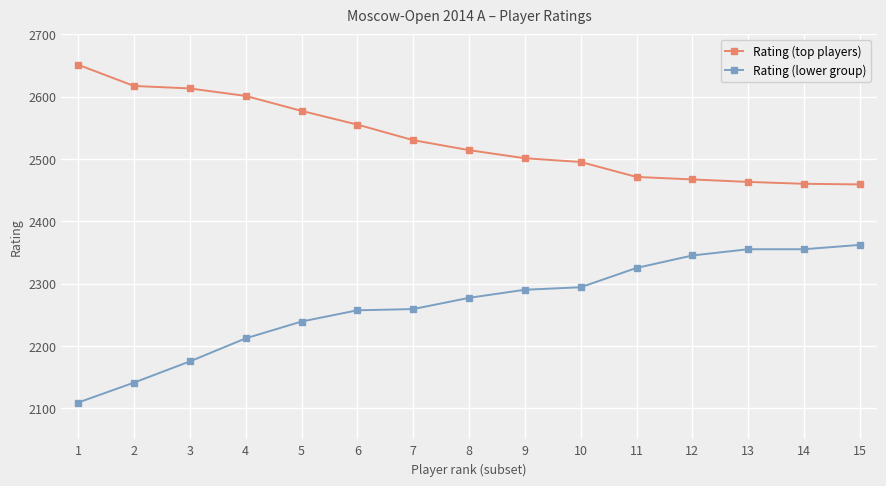

True or false: Rating (lower group) and Rating (top players) cross at least once.

False